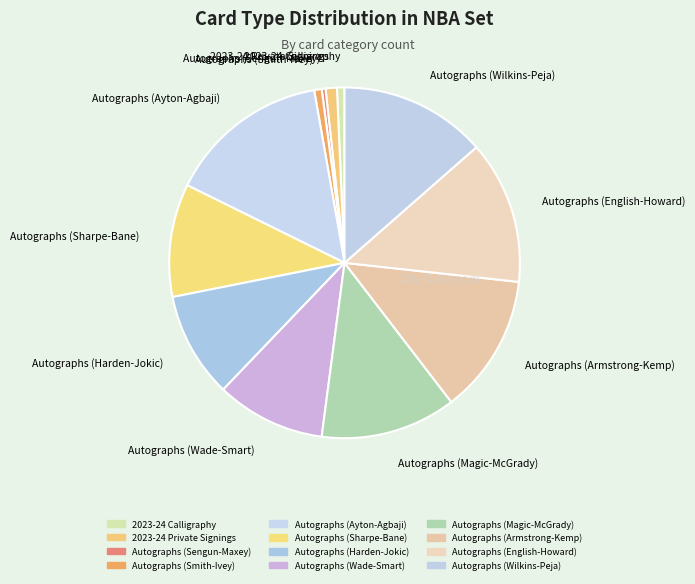

What is the largest slice in the pie chart?

Autographs (Ayton-Agbaji)